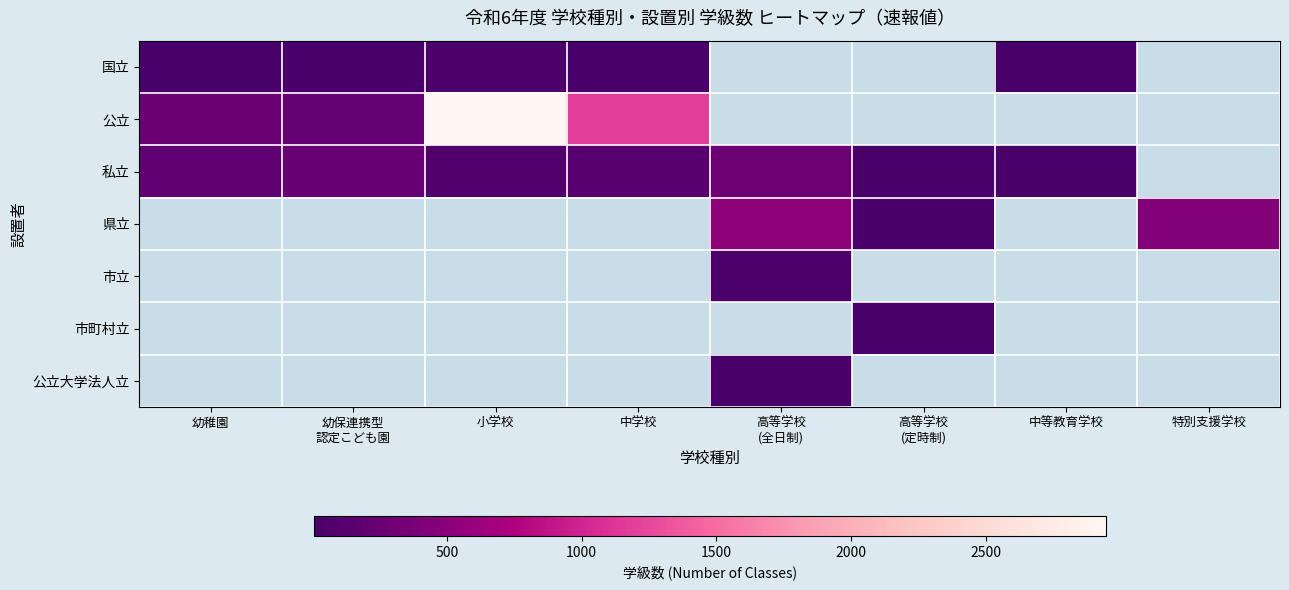

What is the difference between the highest and lowest values at 高等学校
(全日制)?

528